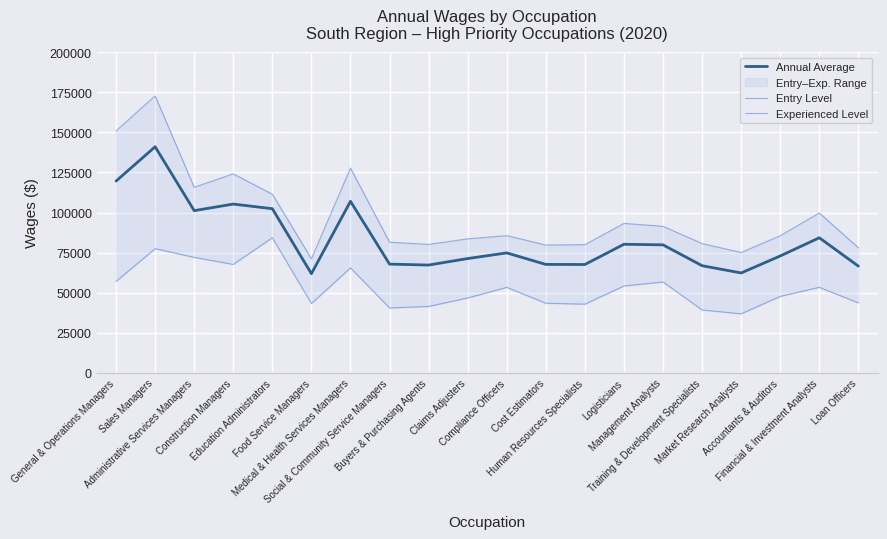

List the series in order of their overall mean, lowest first.

Entry Level, Annual Average, Experienced Level